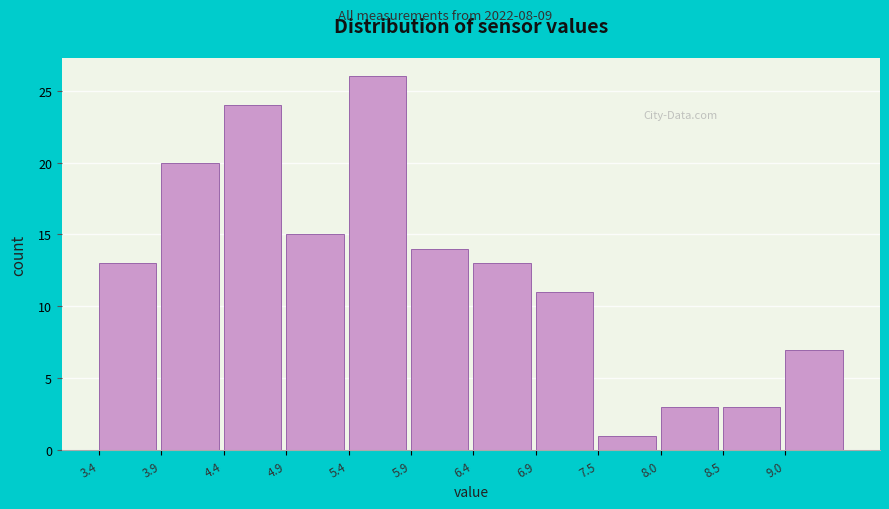

Reading left to right, transcribe this chart: for each bar, give the range it covers on the x-axis and its height. Neither the bar edges nor the heights are printed on the chart, so give them approximately, as read against the axes.

3.4 to 3.9: 13
3.9 to 4.4: 20
4.4 to 4.9: 24
4.9 to 5.4: 15
5.4 to 5.9: 26
5.9 to 6.4: 14
6.4 to 6.9: 13
6.9 to 7.5: 11
7.5 to 8.0: 1
8.0 to 8.5: 3
8.5 to 9.0: 3
9.0 to 9.5: 7